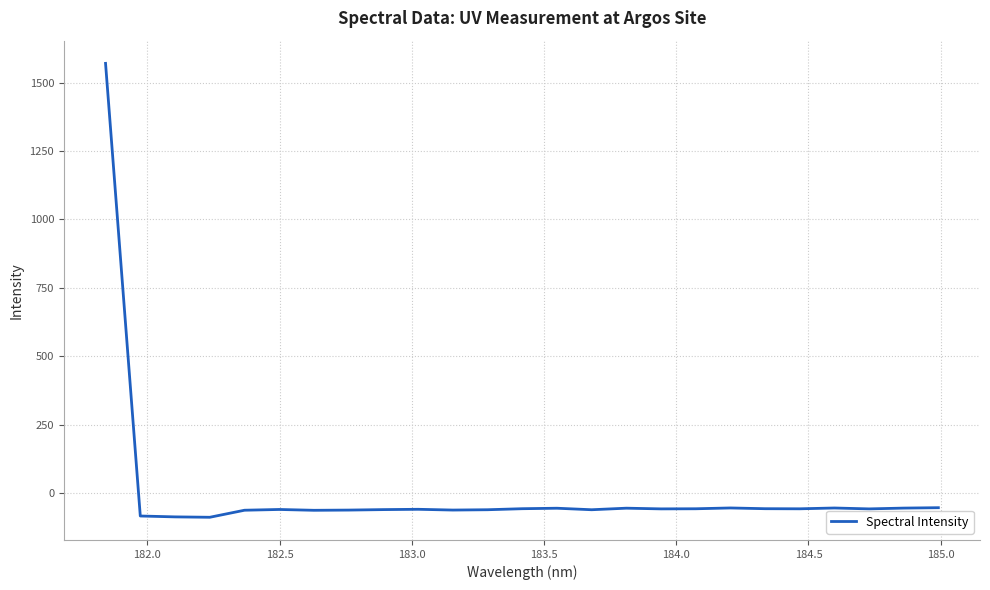

What is the greatest value displayed?

1570.0